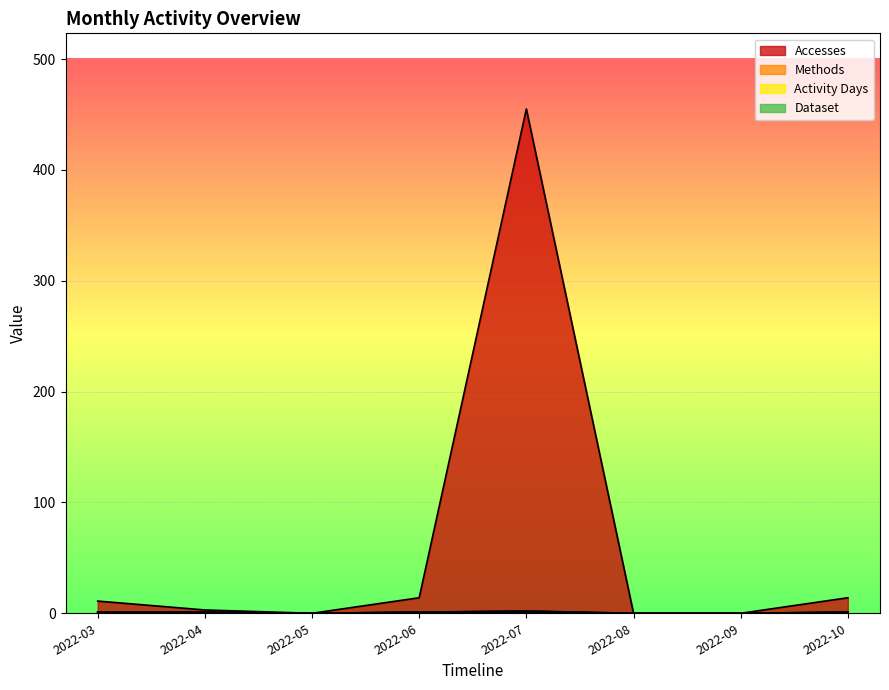

Does the chart display data point markers on the line(s)?

No